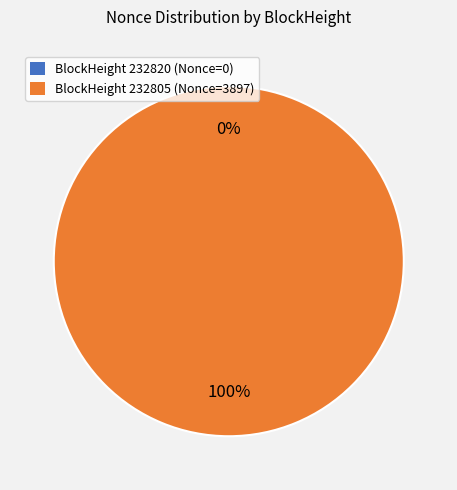

True or false: 232805 accounts for 93% of the total.

False